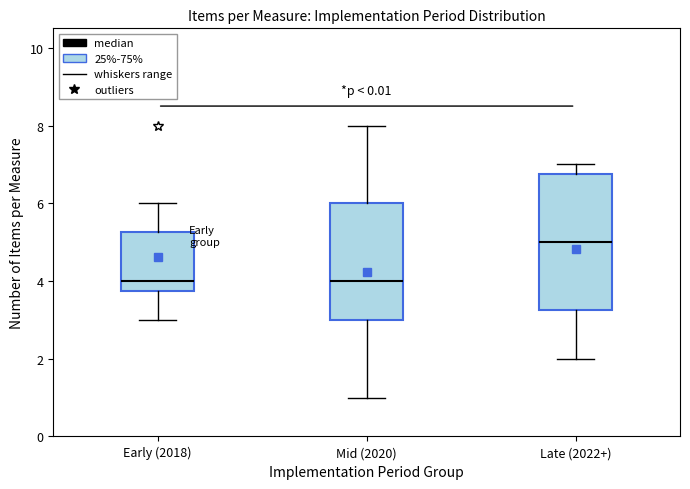

Reading left to right, read every box against the y-axis: the position of its median line, the range the box covers, and the ends of its whiskers. The values are not printed on the chart, so give them approximately, as read against the axis.

Early (2018): median 4.0, box 3.8 to 5.2, whiskers 3.0 to 6.0
Mid (2020): median 4.0, box 3.0 to 6.0, whiskers 1.0 to 8.0
Late (2022+): median 5.0, box 3.2 to 6.8, whiskers 2.0 to 7.0